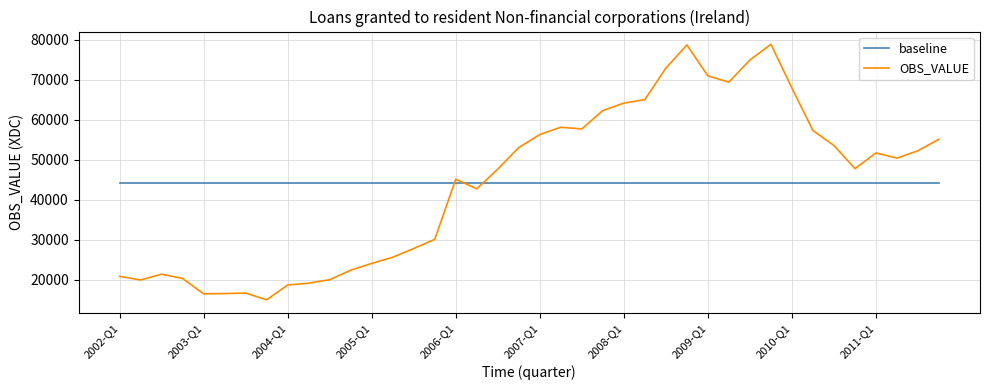

List the series in order of their peak value, lowest first.

baseline, OBS_VALUE